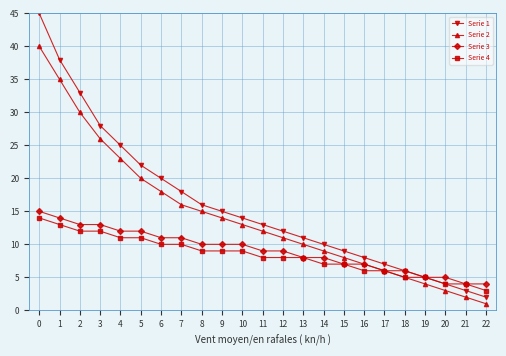

What value does the Serie 4 series have at 5?

11